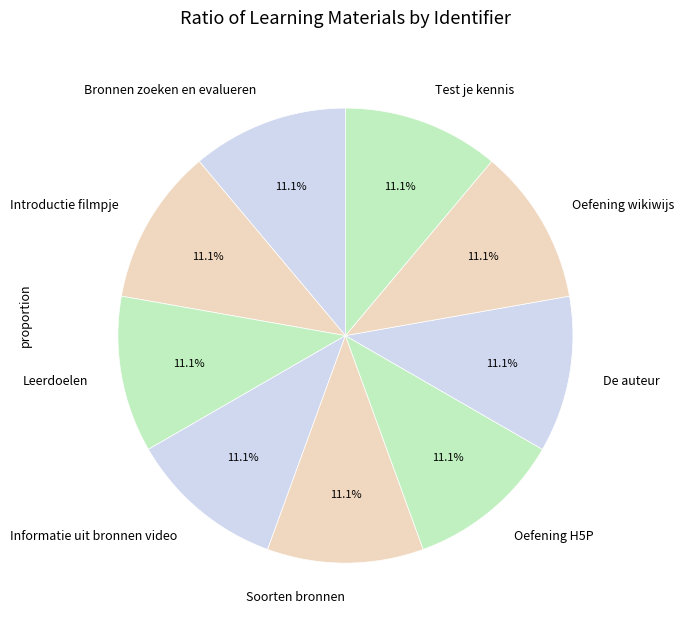

How much of the chart is everything except Introductie filmpje?

88.9%